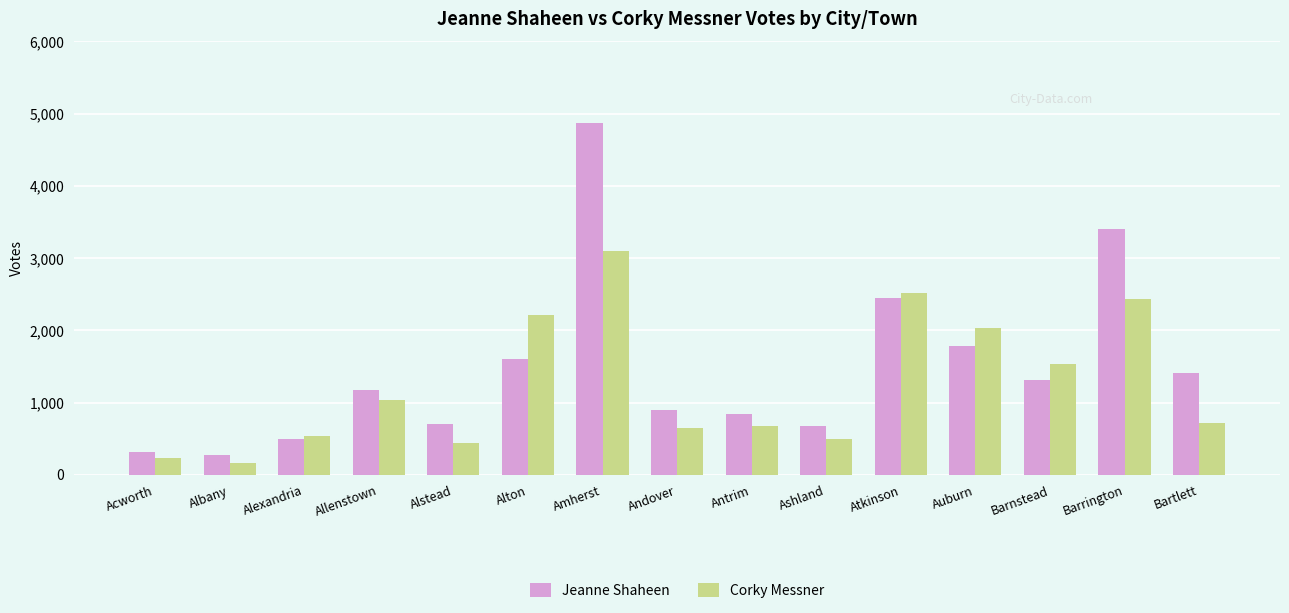

What is the lowest value of the Corky Messner series?

163